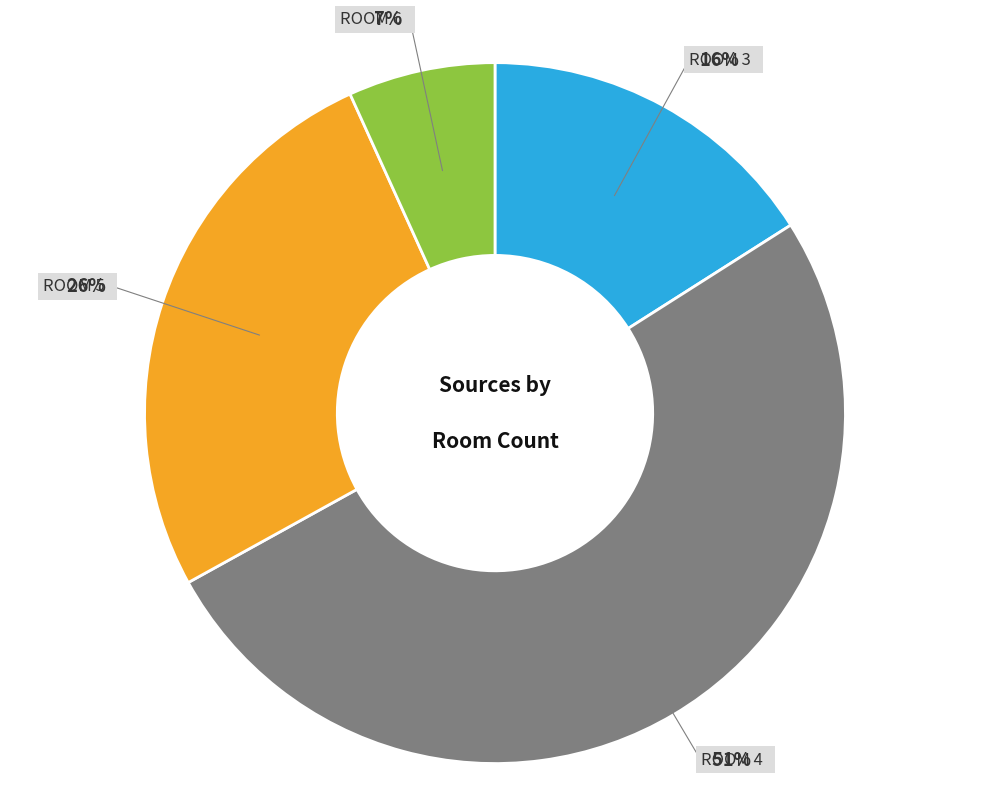

To the nearest percent, what is the average slice percentage?

25%